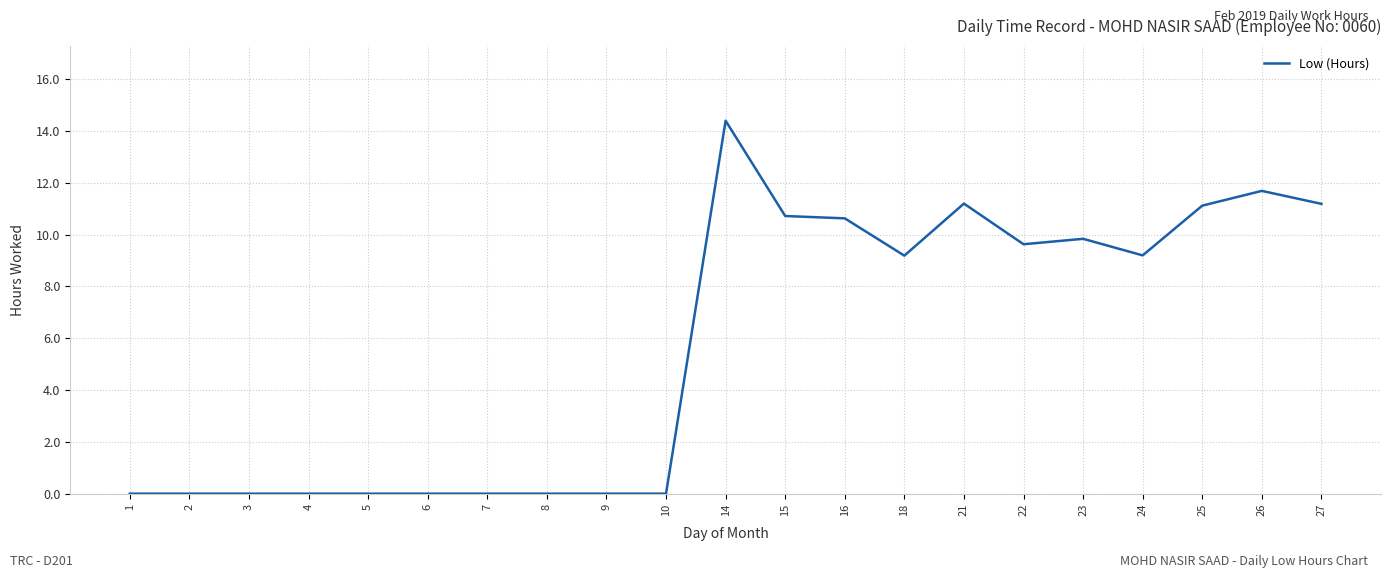

What is the greatest value displayed?

14.4